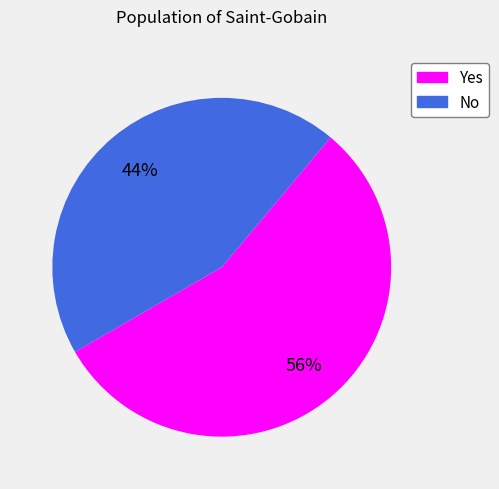

Which has a higher value, Yes or No?

Yes